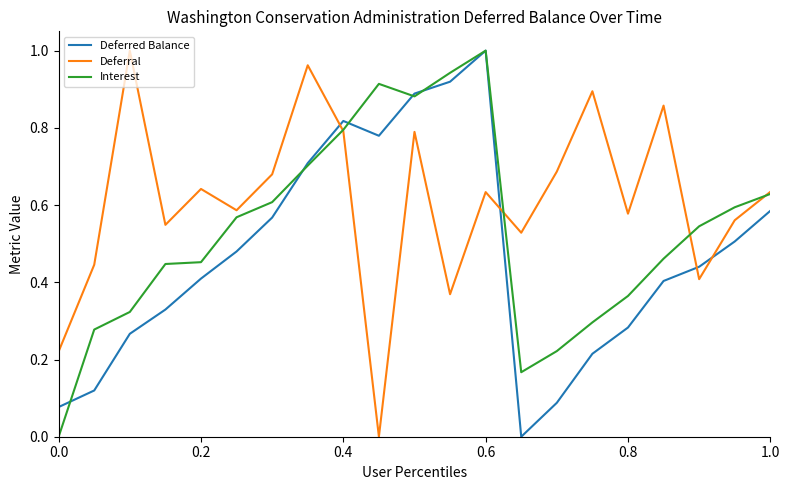

List the series in order of their overall mean, lowest first.

Deferred Balance, Interest, Deferral